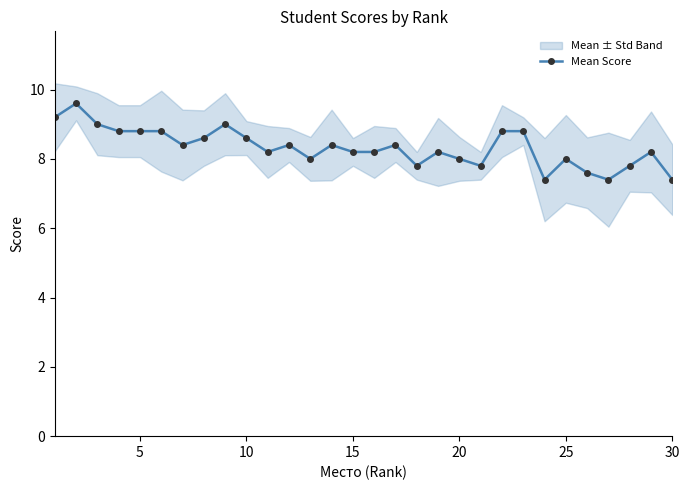

The value of Mean Score at 30 is 7.4. True or false?

True